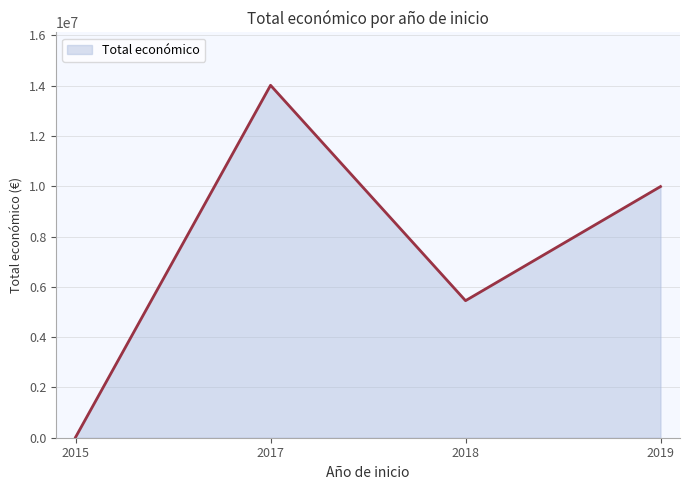

How many distinct data groups are displayed?

1